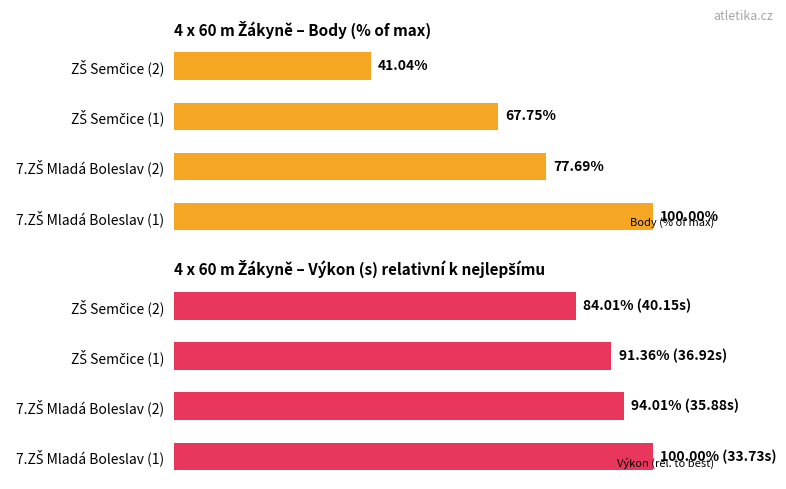

What is the lowest value of the Body (% of max) series?

41.0